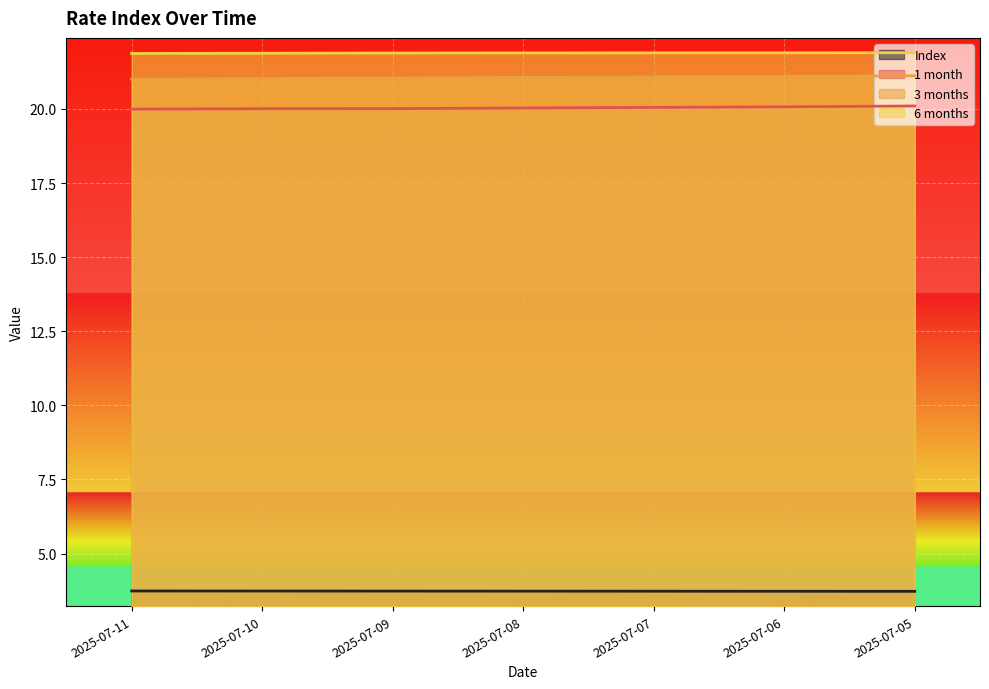

What are all the series names shown in the legend?

Index, 1 month, 3 months, 6 months